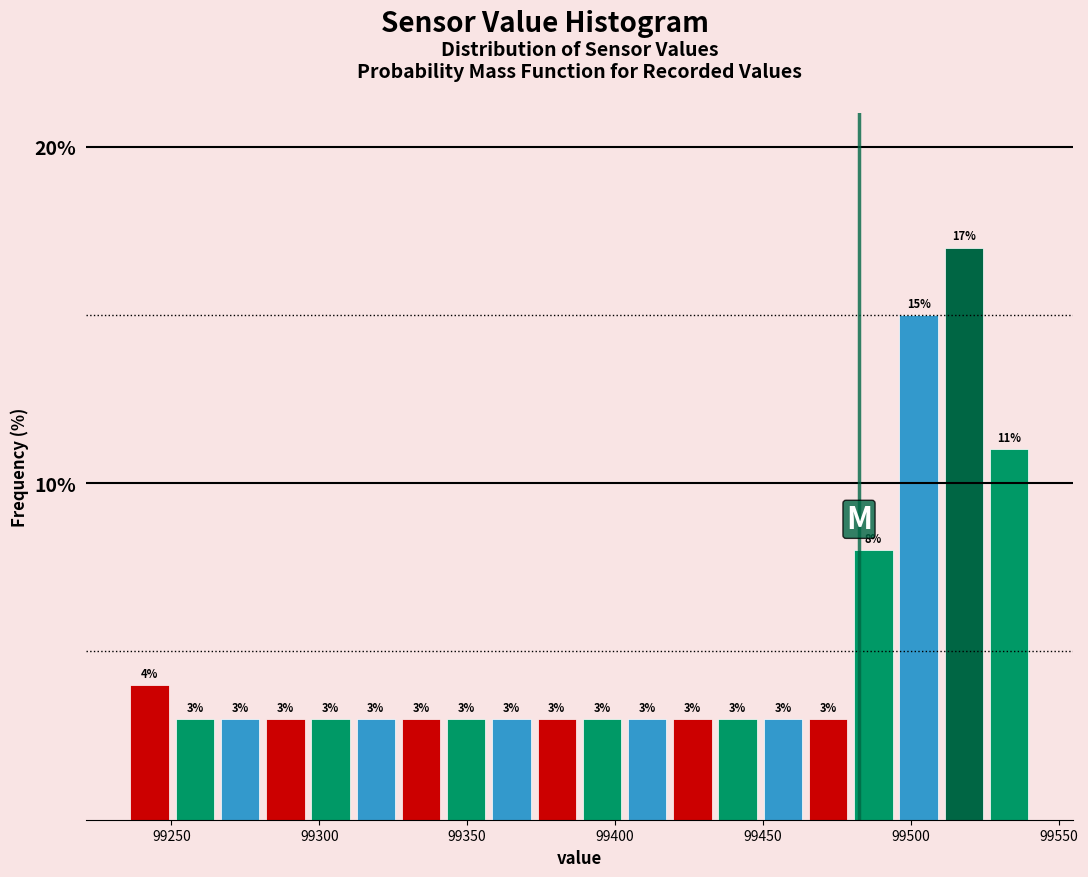

Around what value on the x-axis is the tallest bar? Give the approximate position of its centre, as read against the axis.

99520